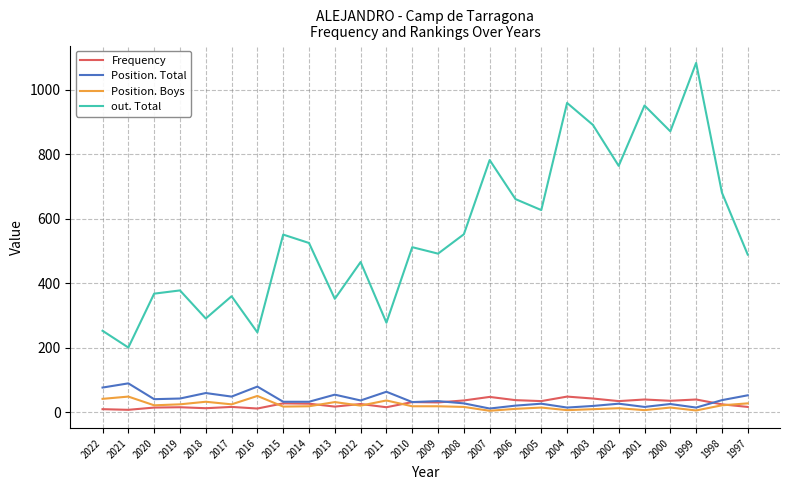

Between 2018 and 2008, which series saw the biggest shift?

out. Total